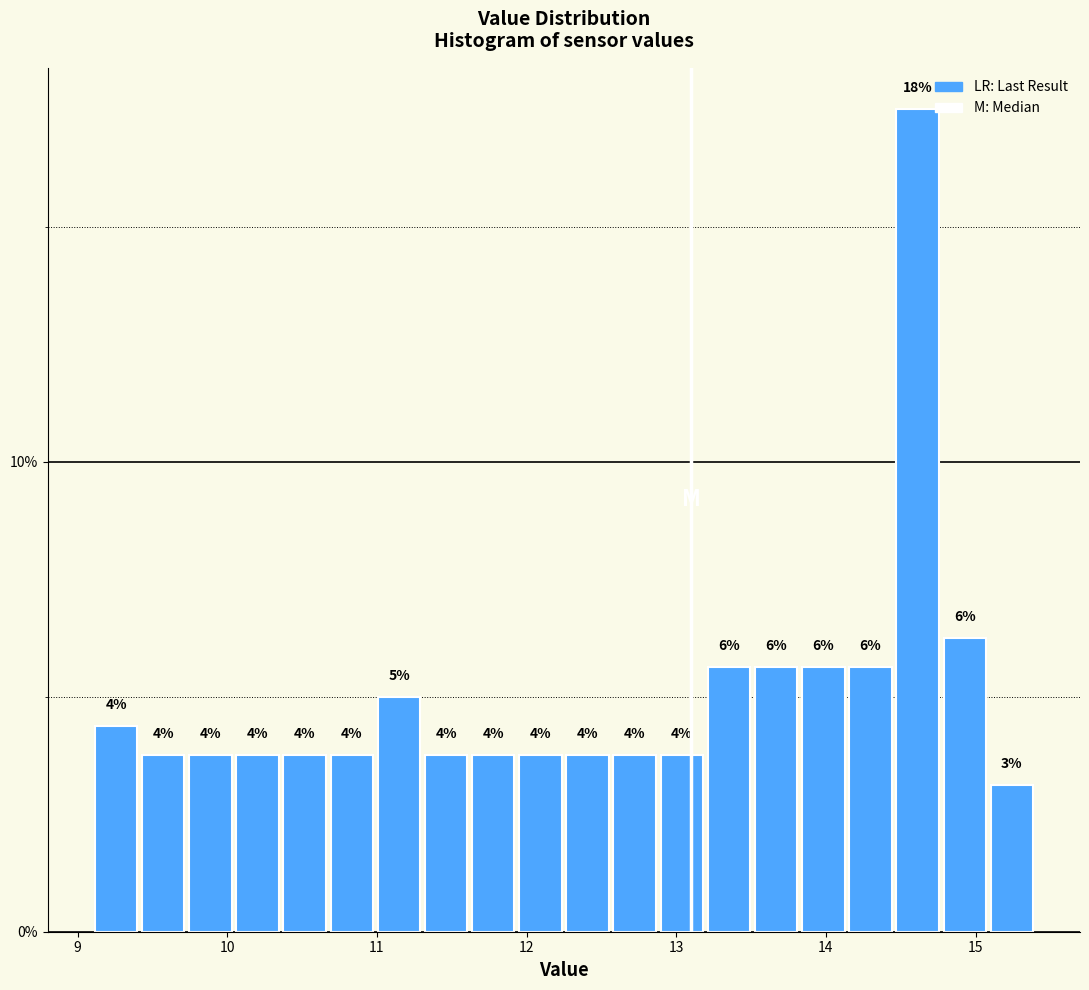

Around what value on the x-axis is the tallest bar? Give the approximate position of its centre, as read against the axis.

14.6